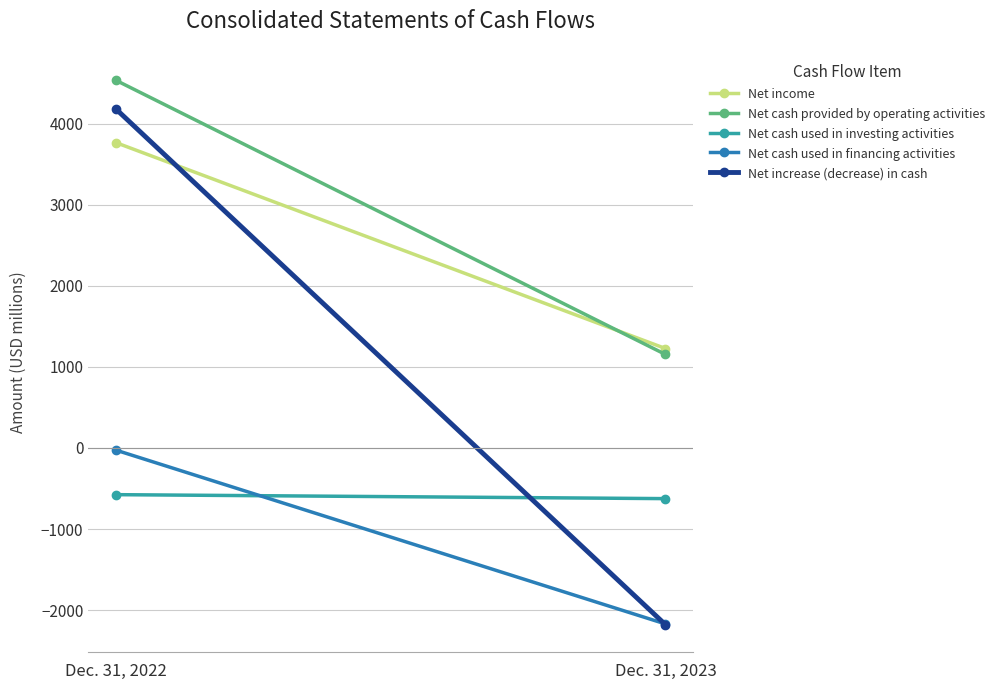

What is the difference between the Net increase (decrease) in cash values at Dec. 31, 2022 and Dec. 31, 2023?

6364